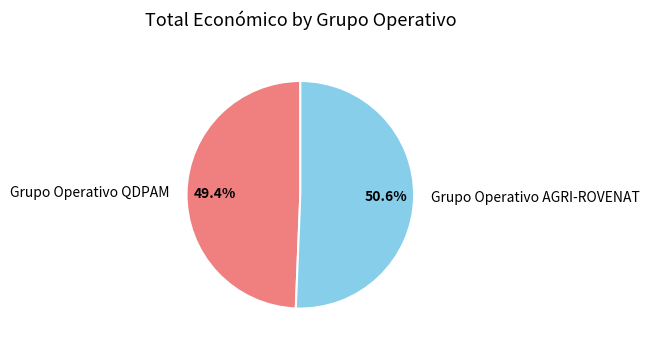

To the nearest percent, what is the difference between the largest and smallest slice percentages?

1%